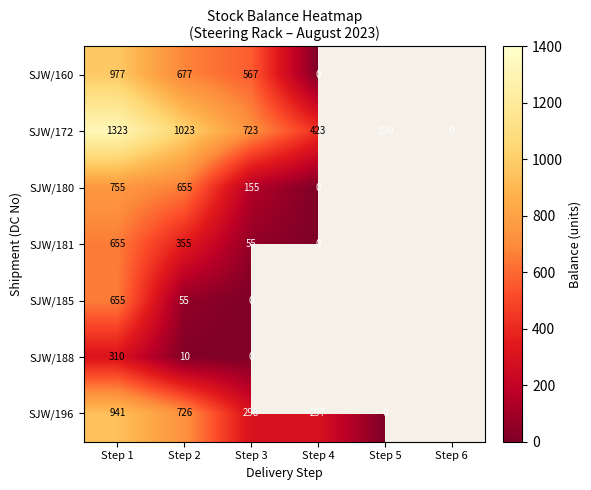

What is the spread (max minus min) of values at Step 2?

1013